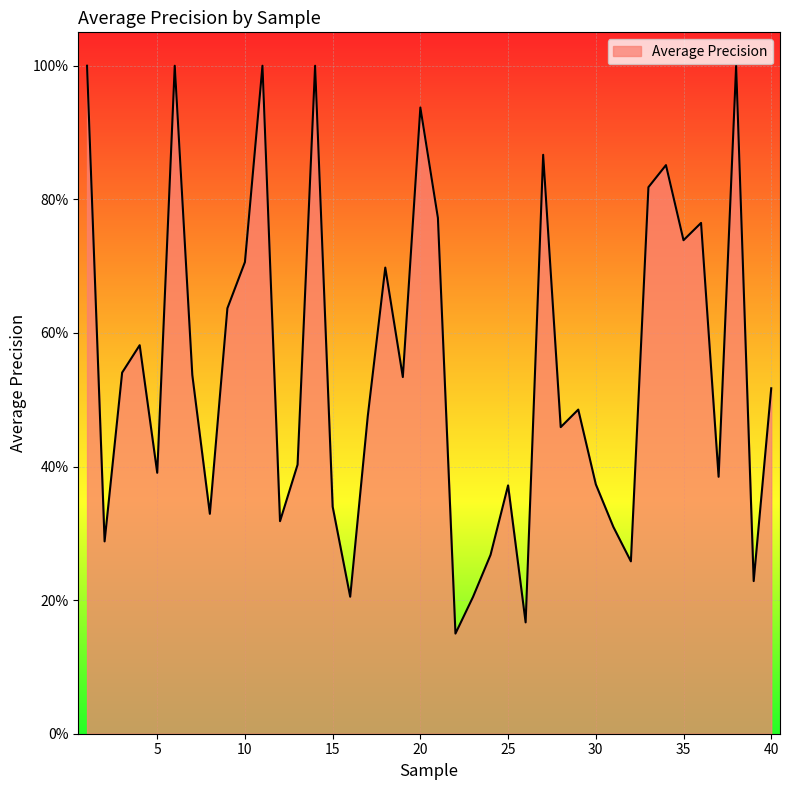

What is the difference between the second highest and second lowest values?

0.8